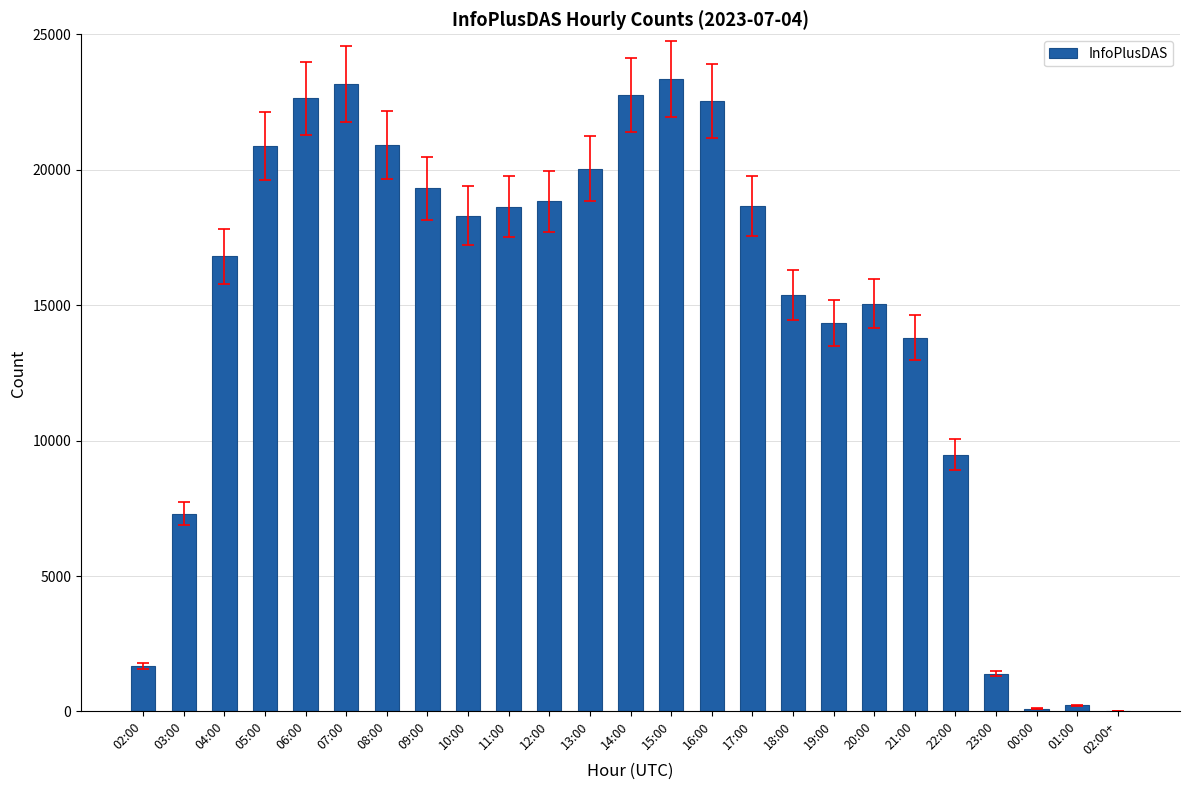

What is the sum of all values?

365606